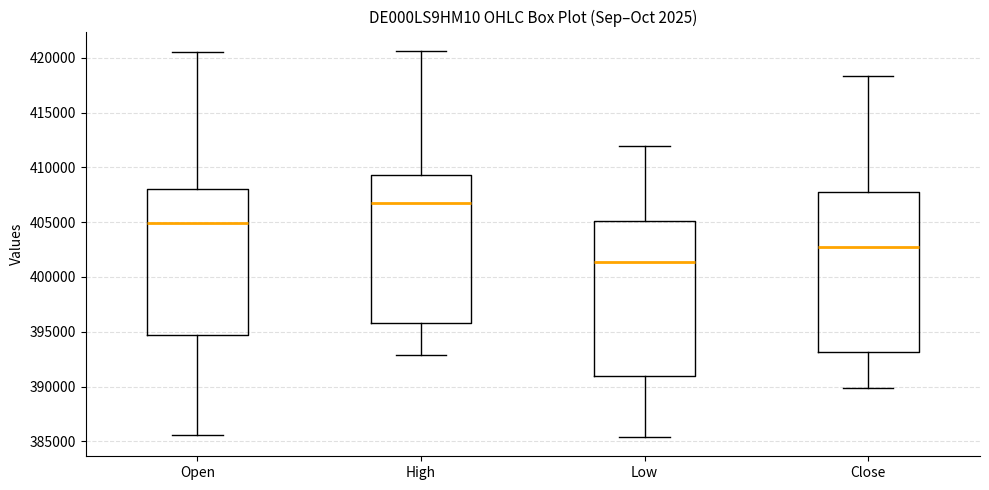

Reading left to right, transcribe this box plot: for each box, give where its median line is, the range the box spans, and where its two whiskers end, as read against the y-axis. The values are not printed on the chart, so give them approximately, as read against the axis.

Open: median 405000, box 394500 to 408000, whiskers 385500 to 420500
High: median 406500, box 396000 to 409500, whiskers 393000 to 420500
Low: median 401500, box 391000 to 405000, whiskers 385500 to 412000
Close: median 402500, box 393000 to 407500, whiskers 390000 to 418500